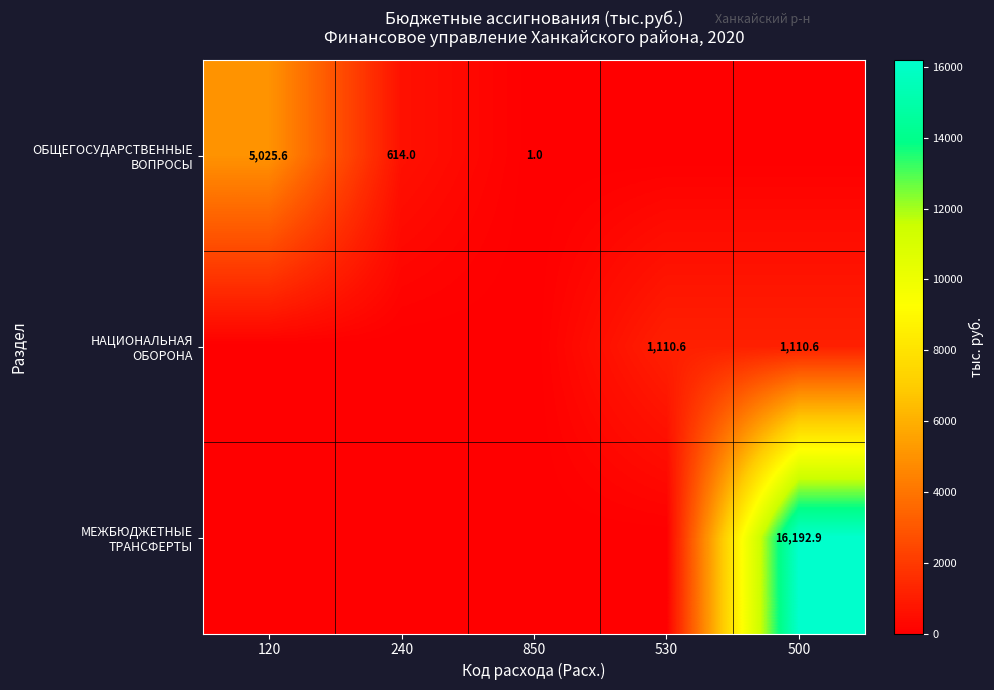

What is the difference between the second highest and second lowest values in the ОБЩЕГОСУДАРСТВЕННЫЕ ВОПРОСЫ series?

614.0